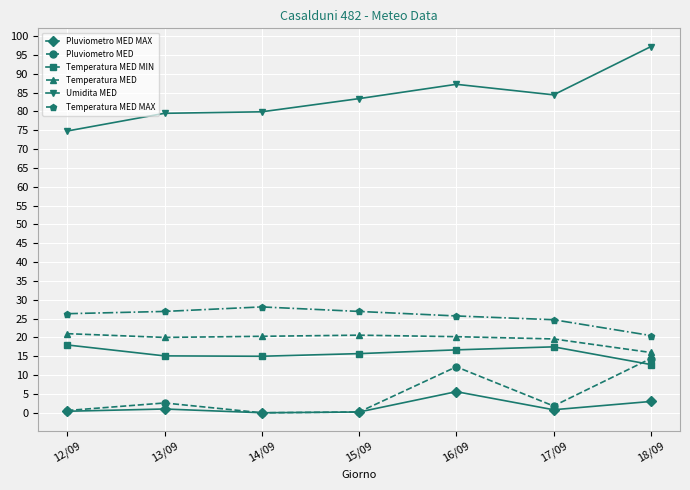

Which series has the widest spread of values?

Umidita MED